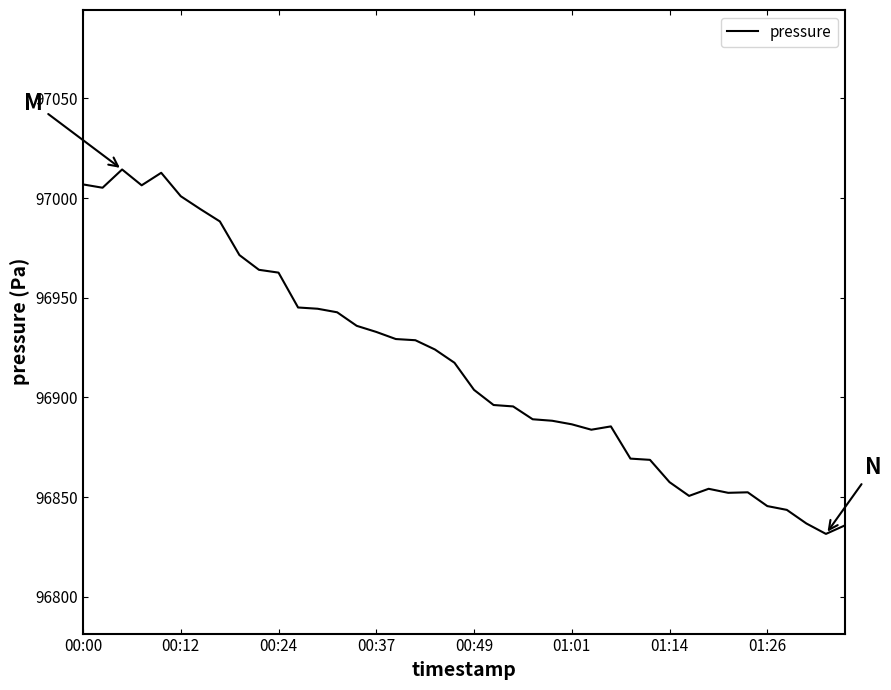

What is the difference between the maximum and minimum values?

182.8